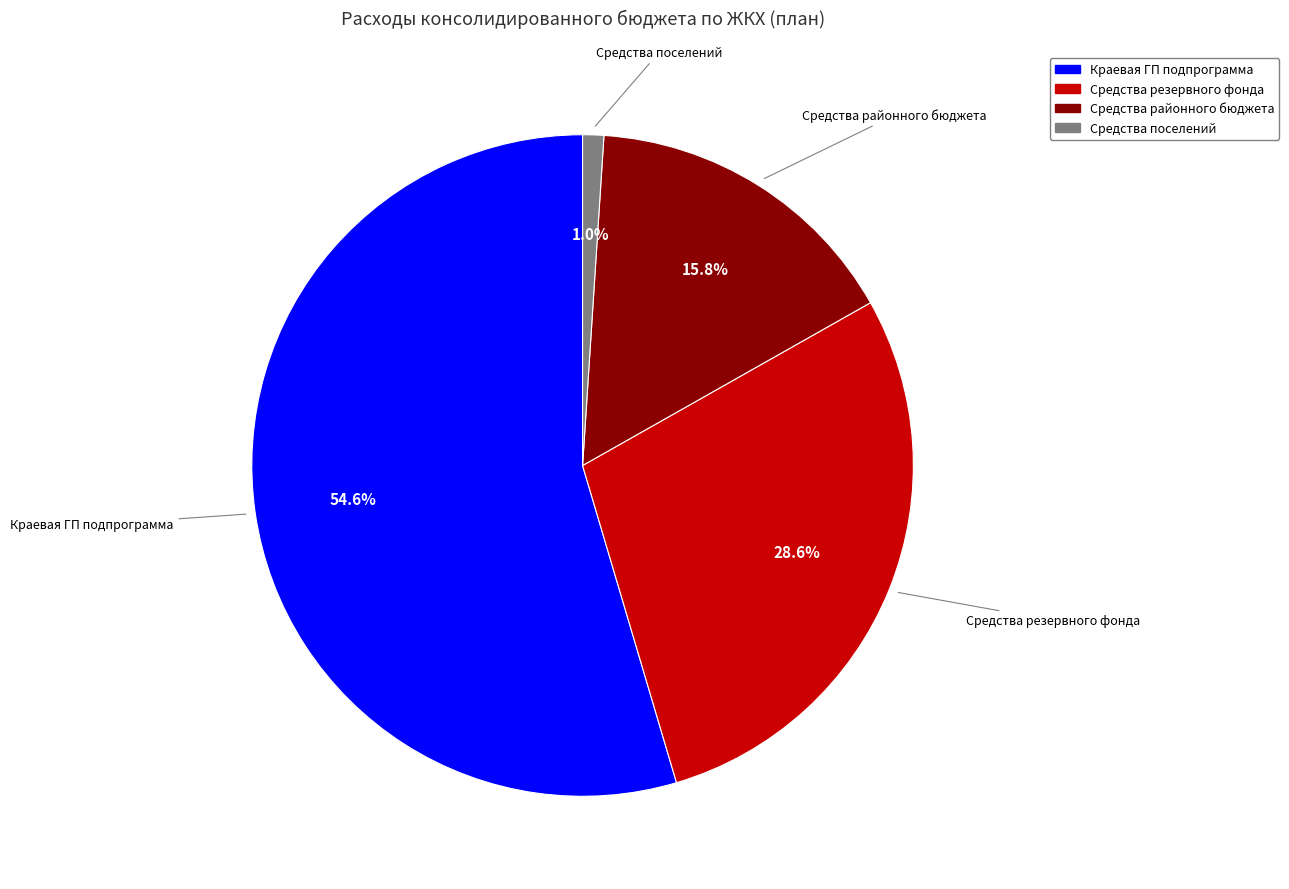

Which has a higher value, Средства районного бюджета or Краевая ГП подпрограмма?

Краевая ГП подпрограмма